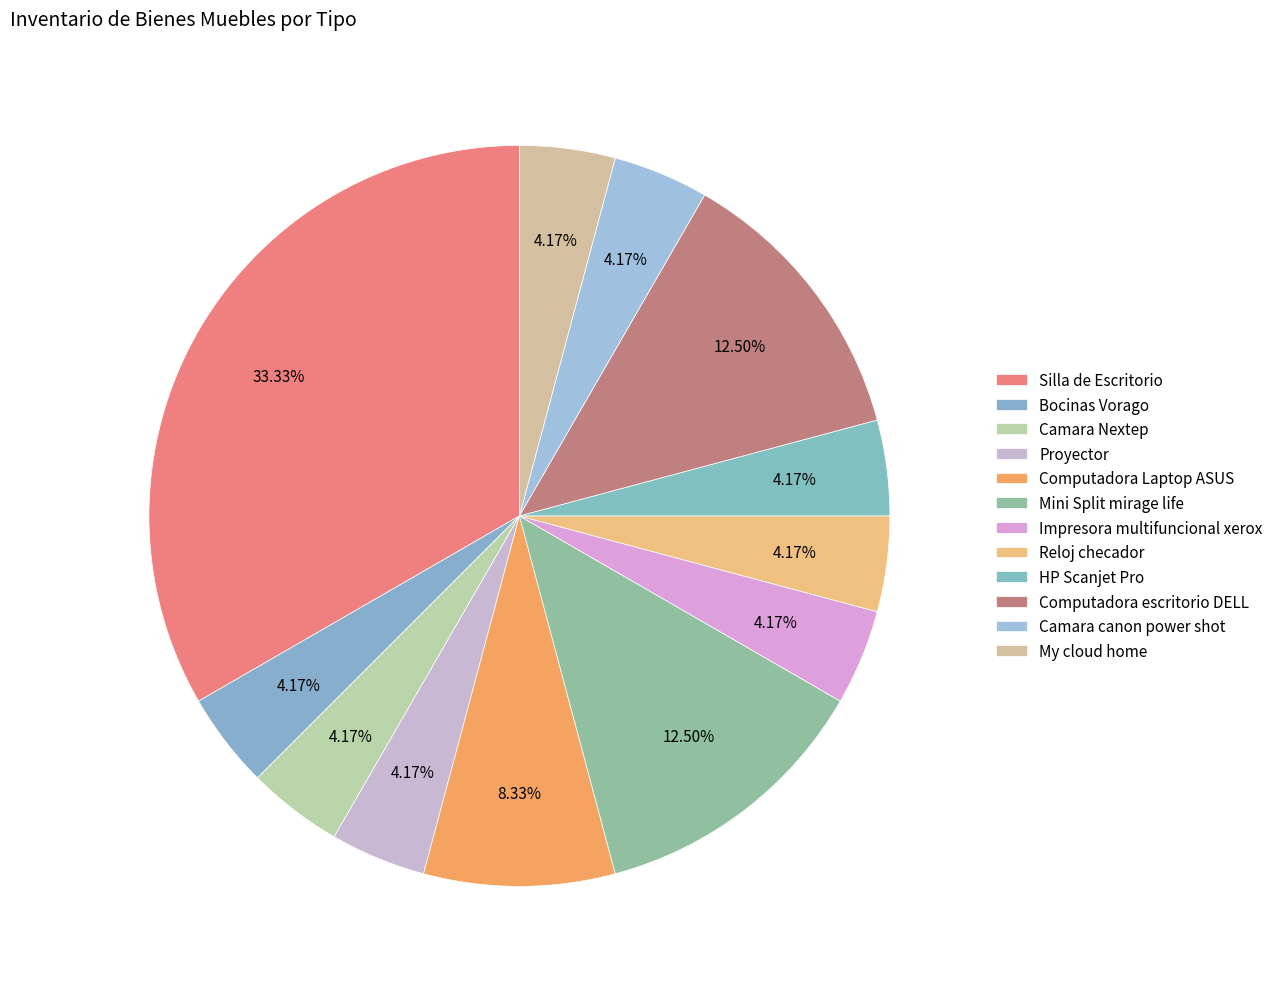

What is the largest slice in the pie chart?

Silla de Escritorio